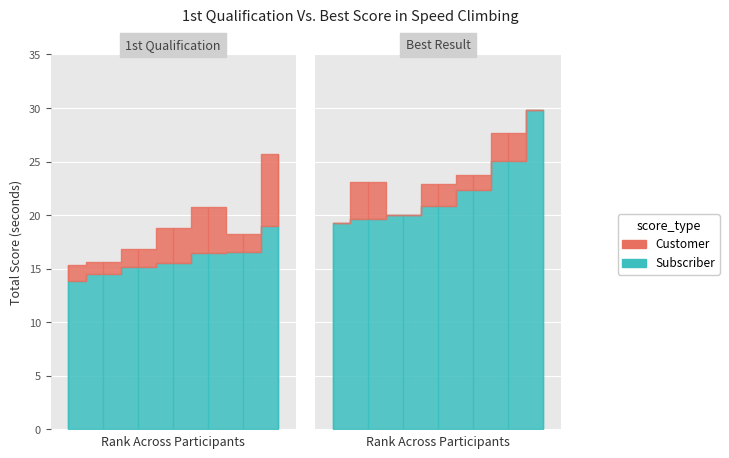

What is the average value of the Subscriber series?

19.1